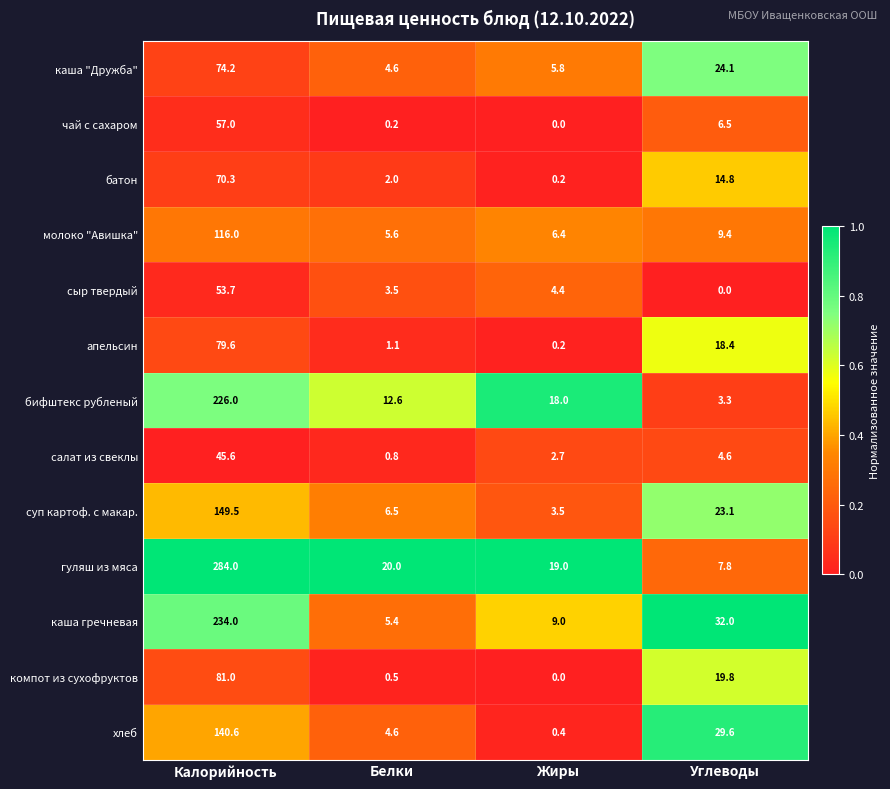

What is the maximum value for салат из свеклы?

45.6